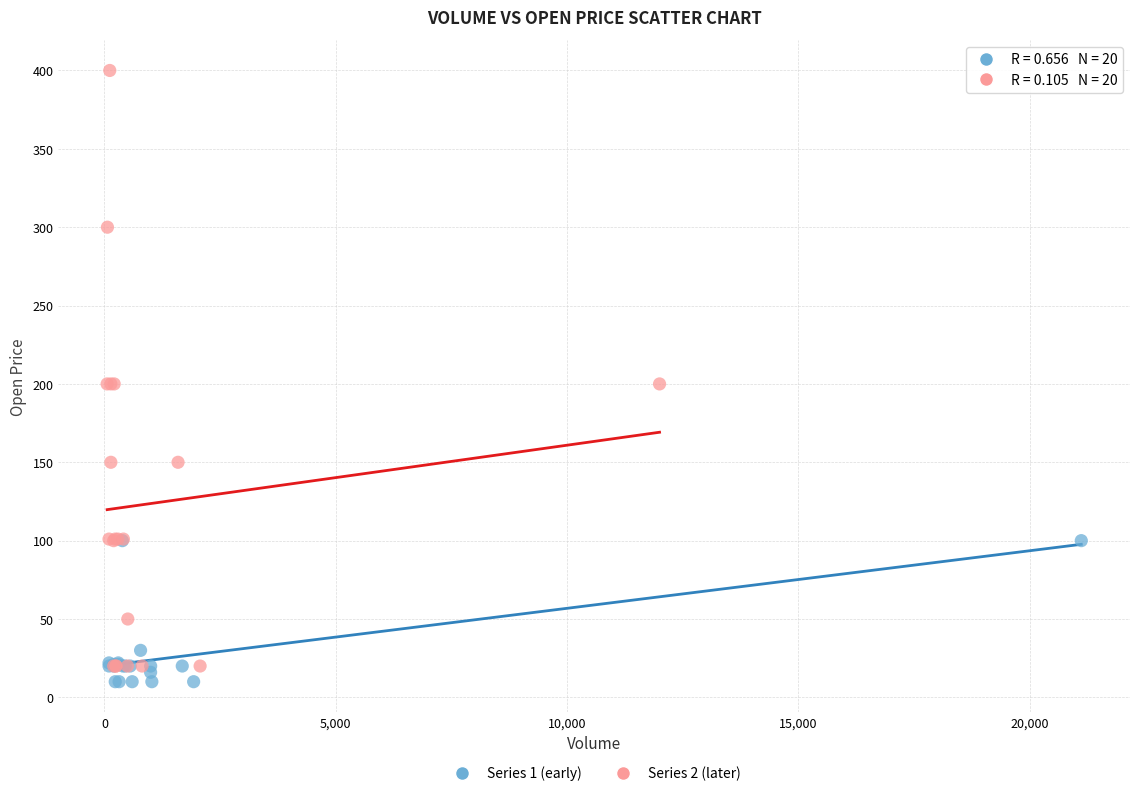

Which series contains the highest Y value?

Series 2 (later)